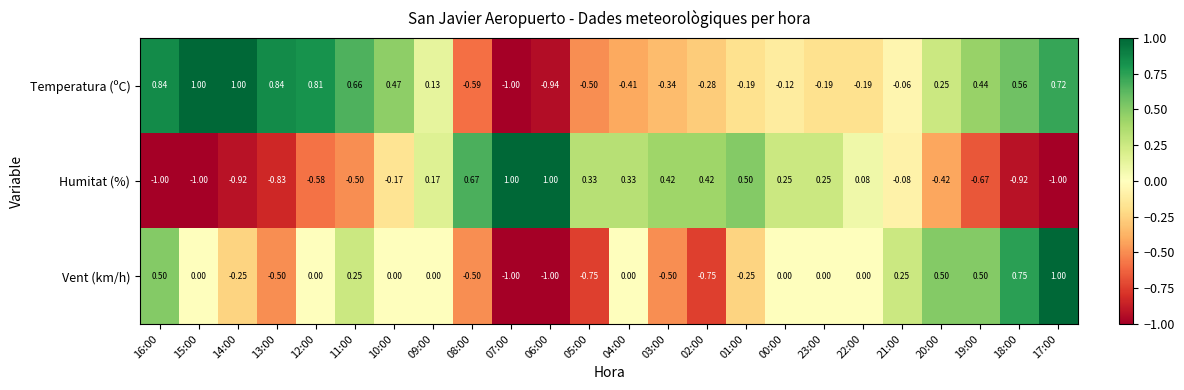

Between 02:00 and 00:00, which series saw the biggest shift?

Vent (km/h)